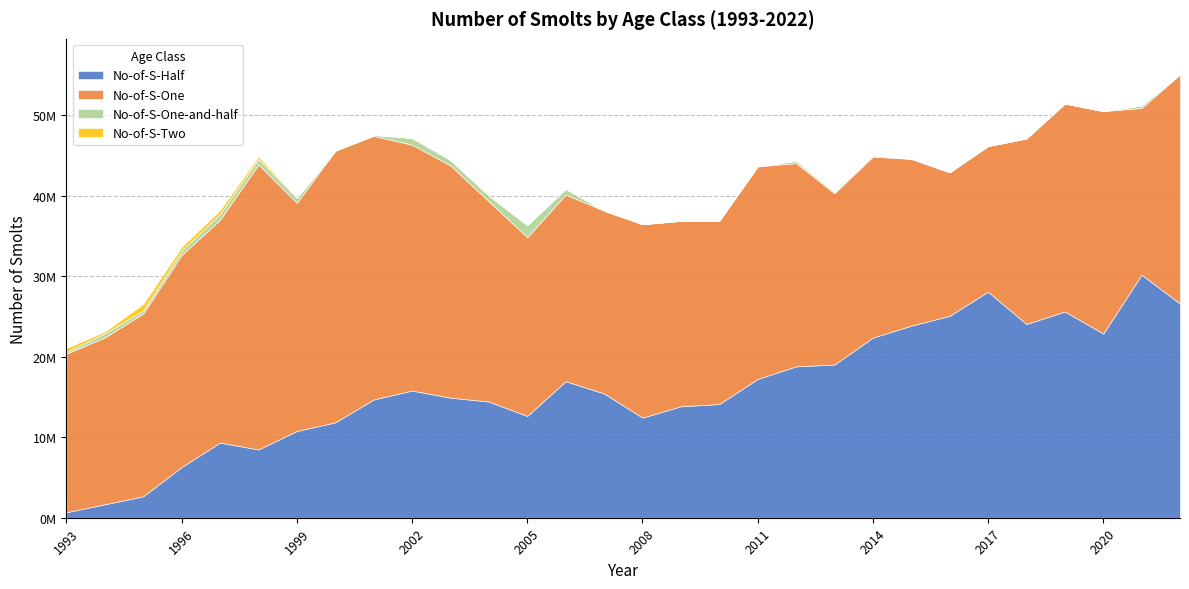

Reading left to right, extract all data points from this chart.

No-of-S-Half: 686000	1672000	2663000	6298000	9333000	8478000	10770000	11841000	14684000	15791000	14907000	14428000	12639000	16953000	15431000	12431000	13837000	14116000	17233000	18795000	19024000	22367000	23850000	25072000	28072000	24058000	25607000	22872000	30175000	26587000
No-of-S-One: 19698000	20712000	22705000	26334000	27679000	35383000	28345000	33722000	32732000	30527000	28836000	24862000	22197000	23172000	22694000	24019000	23031000	22756000	26393000	25239000	21279000	22473000	20711000	17822000	18080000	23039000	25823000	27620000	20709000	28470000
No-of-S-One-and-half: 202000	511000	365000	523000	692000	686000	586000	0	110000	843000	671000	709000	1489000	698000	0	0	0	0	0	290000	154000	164000	10000	0	0	0	0	0	314000	0
No-of-S-Two: 457000	222000	806000	464000	483000	306000	62000	20000	20000	0	0	0	1000	4000	0	0	0	0	0	0	0	0	0	0	0	0	0	0	0	0